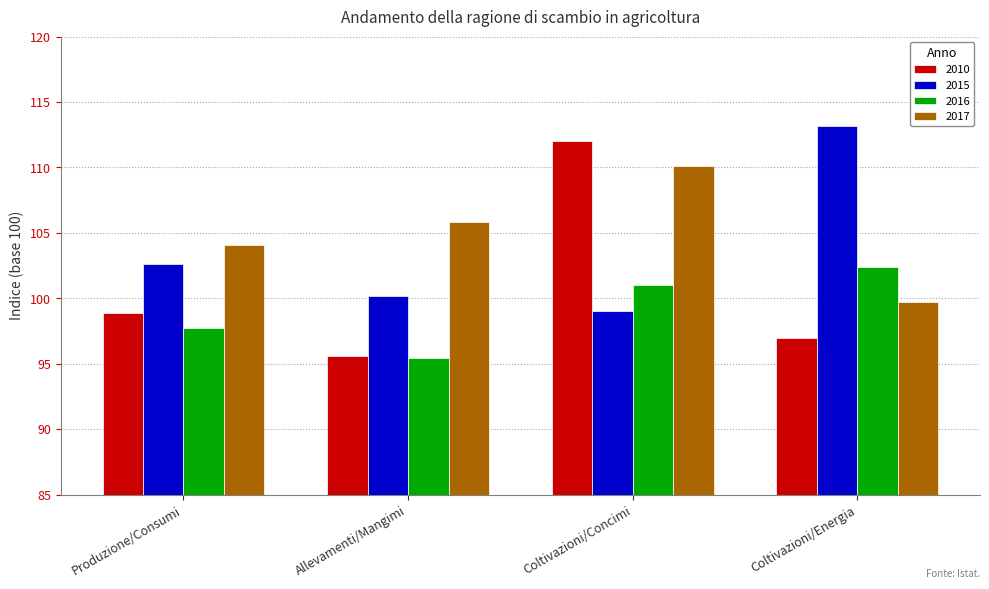

What is the label of the 4th bar from the right?

Produzione/Consumi